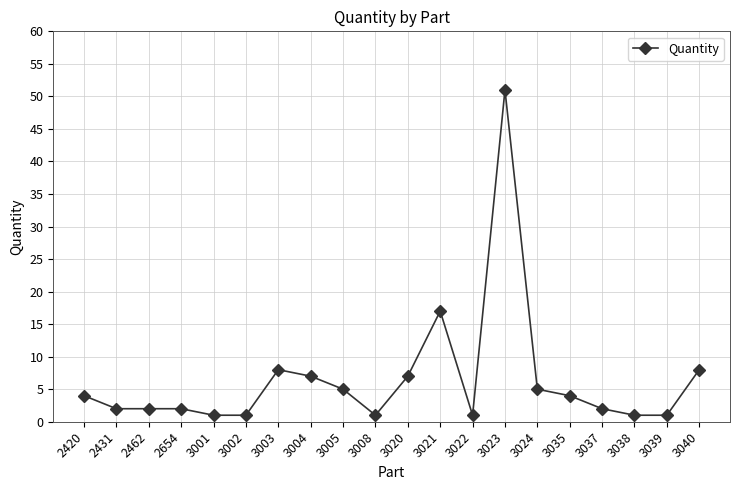

Reading left to right, transcribe all the data shown in this chart.

4	2	2	2	1	1	8	7	5	1	7	17	1	51	5	4	2	1	1	8